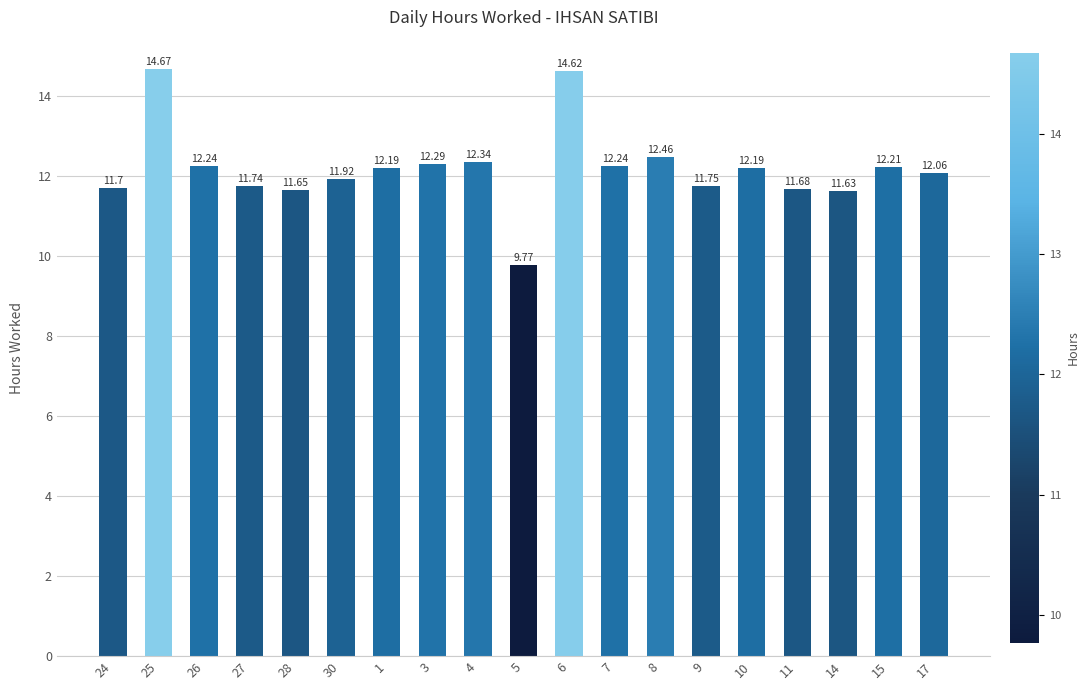

Read the value at 8.

12.5